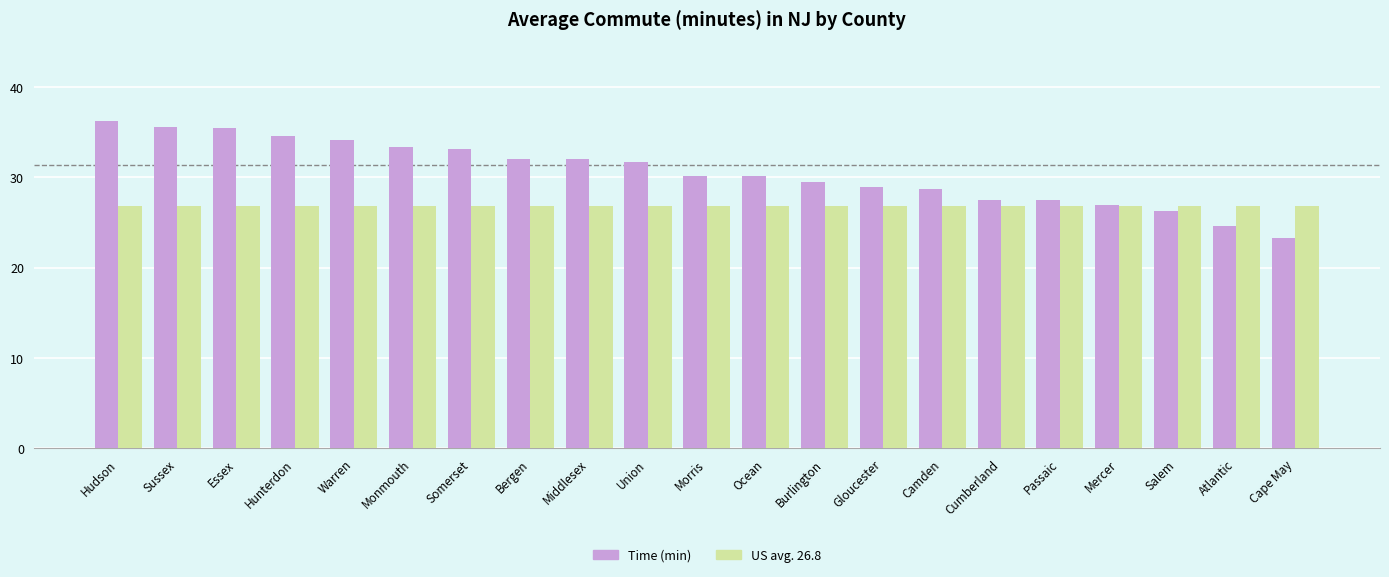

Which series changed the most between Sussex and Atlantic?

Time (min)